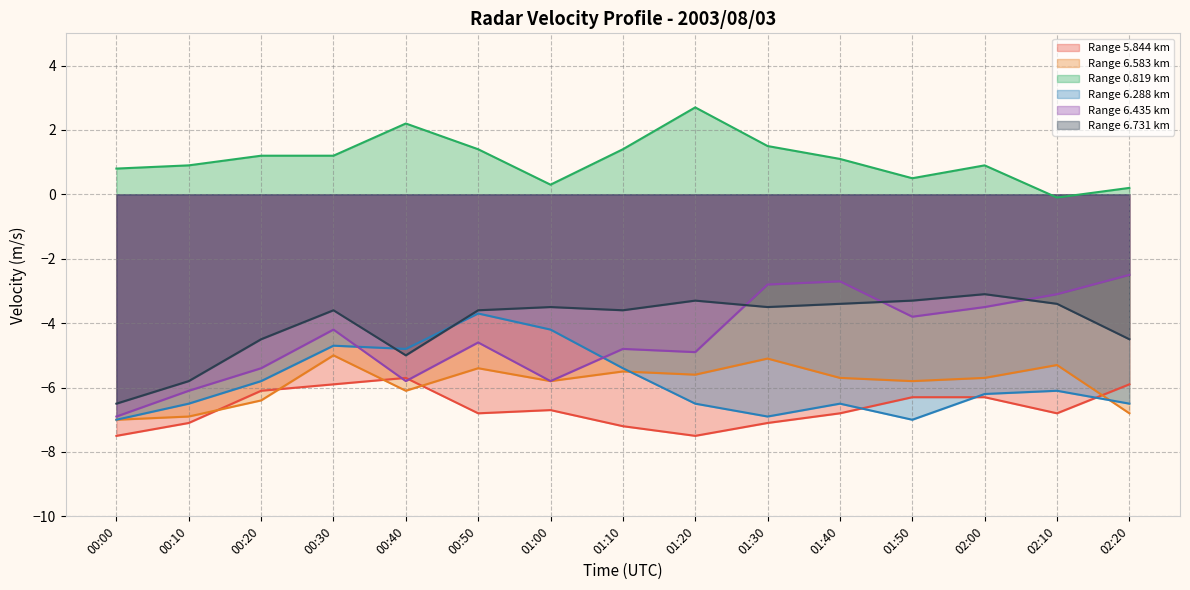

List the labels in order of 6.731 value, smallest first.

00:00, 00:10, 00:40, 00:20, 02:20, 00:30, 00:50, 01:10, 01:00, 01:30, 01:40, 02:10, 01:20, 01:50, 02:00